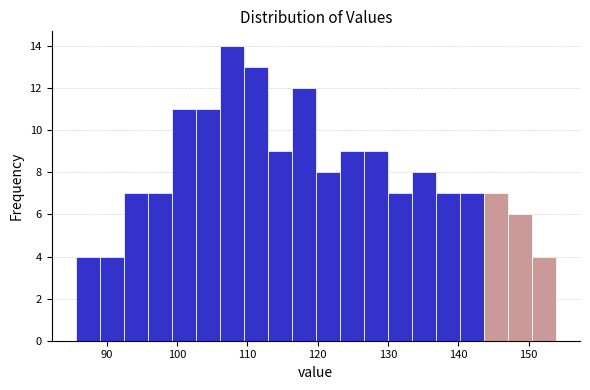

Around what value on the x-axis is the tallest bar? Give the approximate position of its centre, as read against the axis.

108